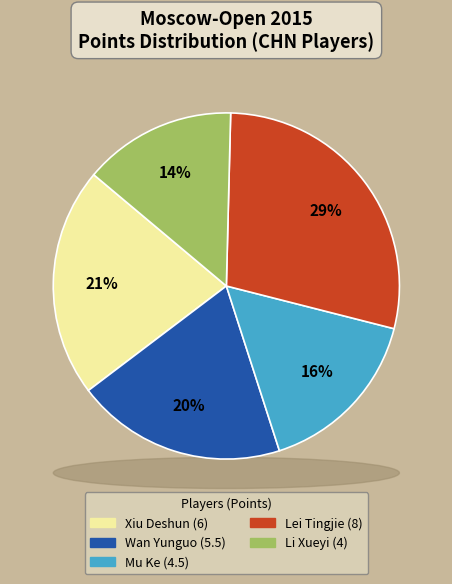

What is the ratio of the value at Xiu Deshun to the value at Mu Ke?

1.3